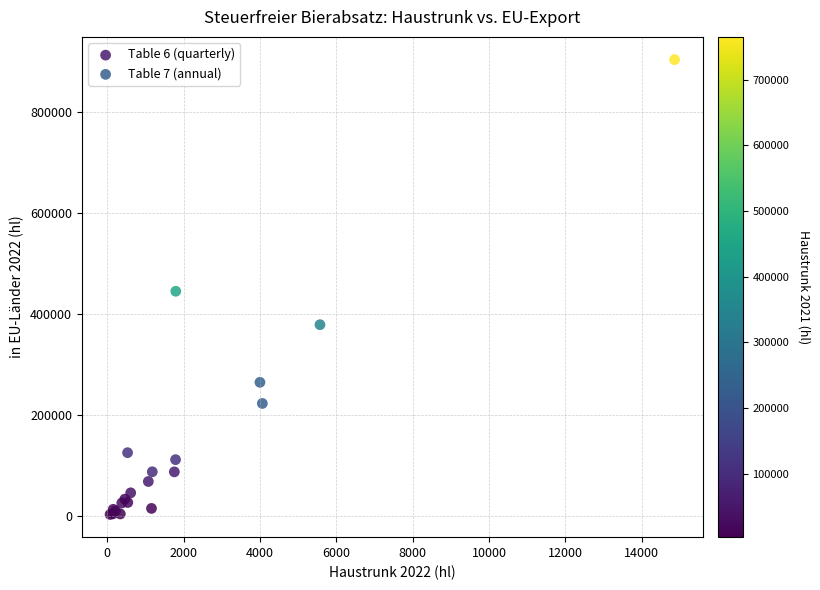

Which series contains the highest Y value?

Table 7 (annual)